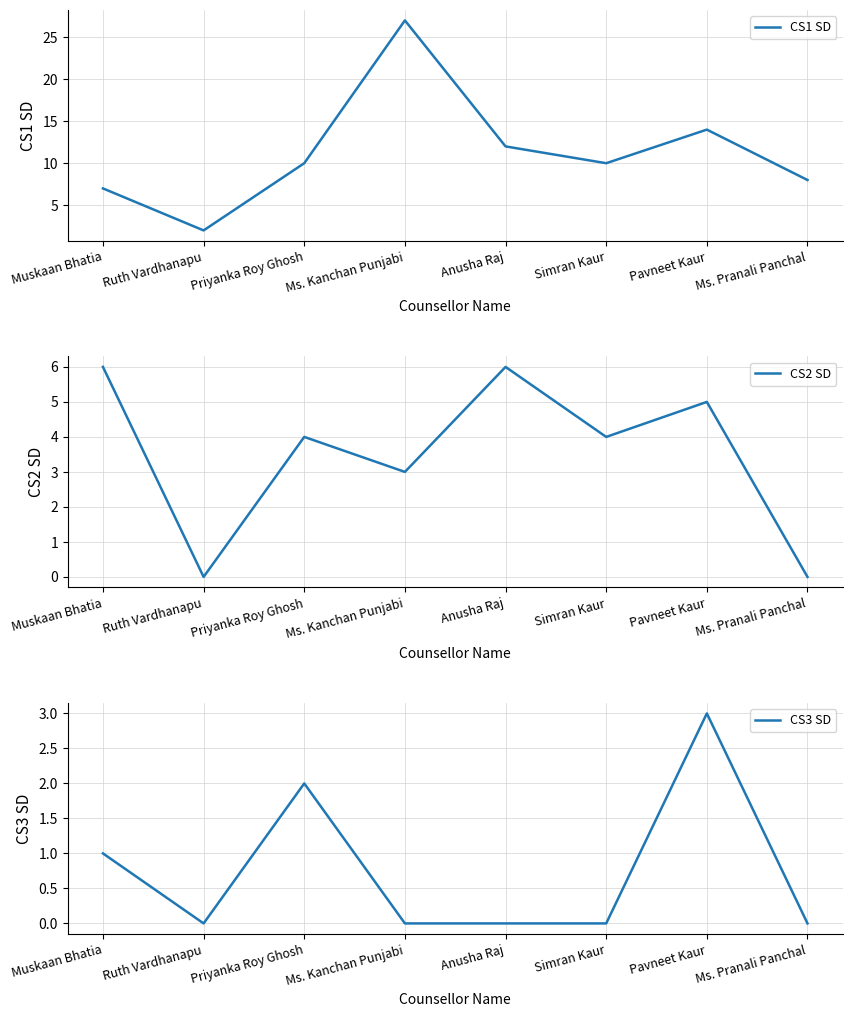

Which category has the lowest value in the CS2 SD series?

Ruth Vardhanapu